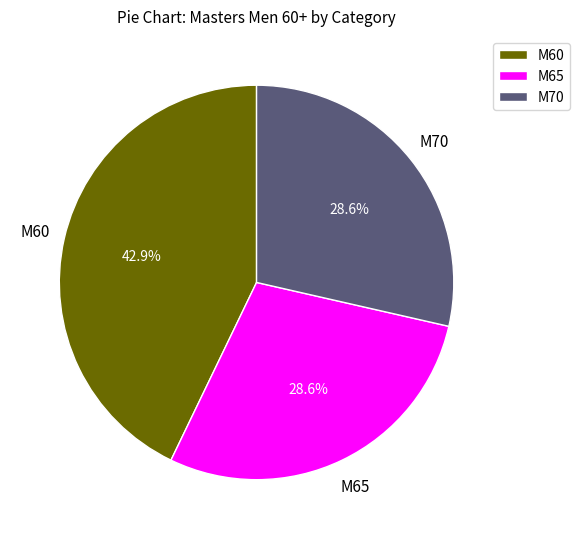

Is there a majority slice in this chart?

No